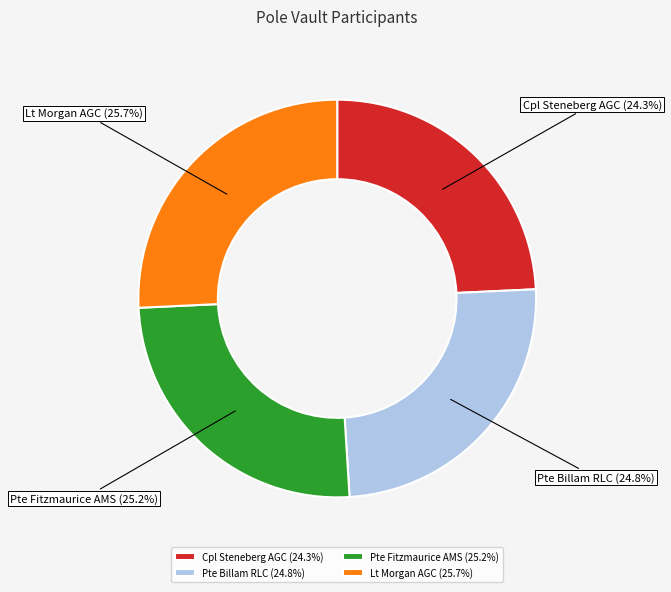

How much of the chart is everything except Cpl Steneberg AGC?

75.7%